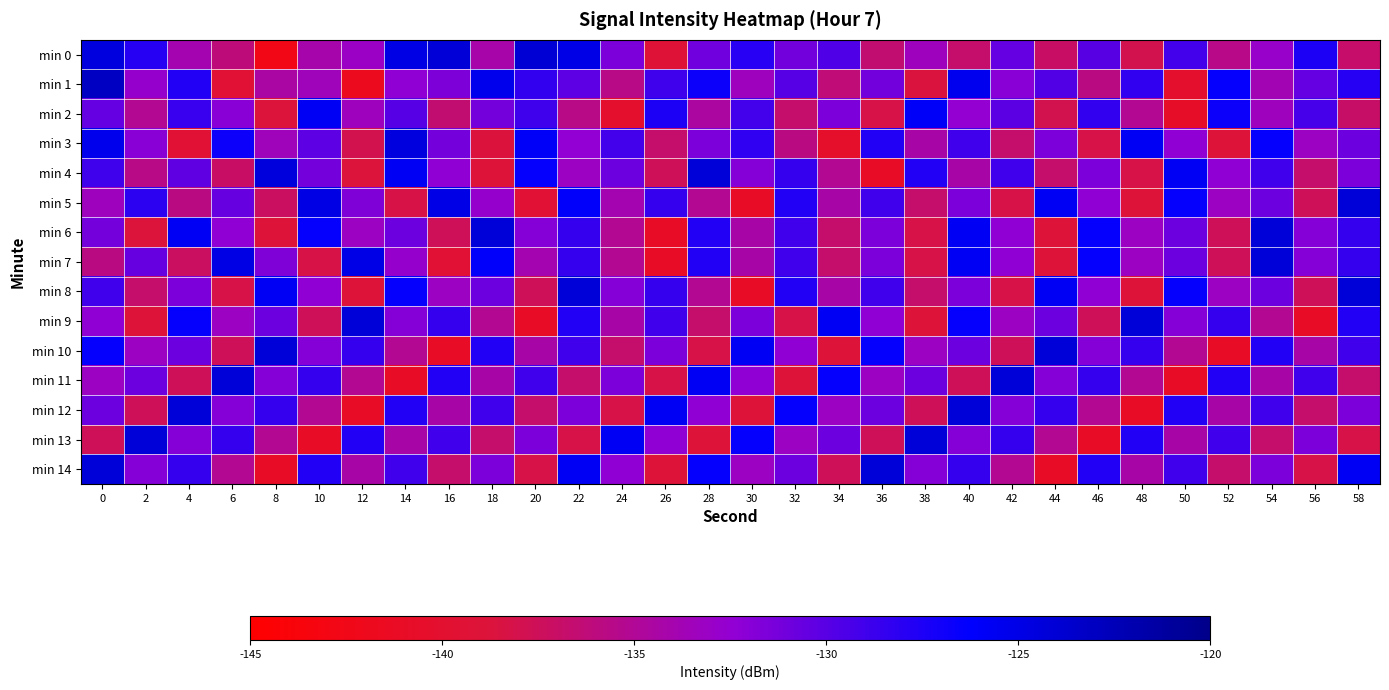

Between 38 and 50, which is larger?

50